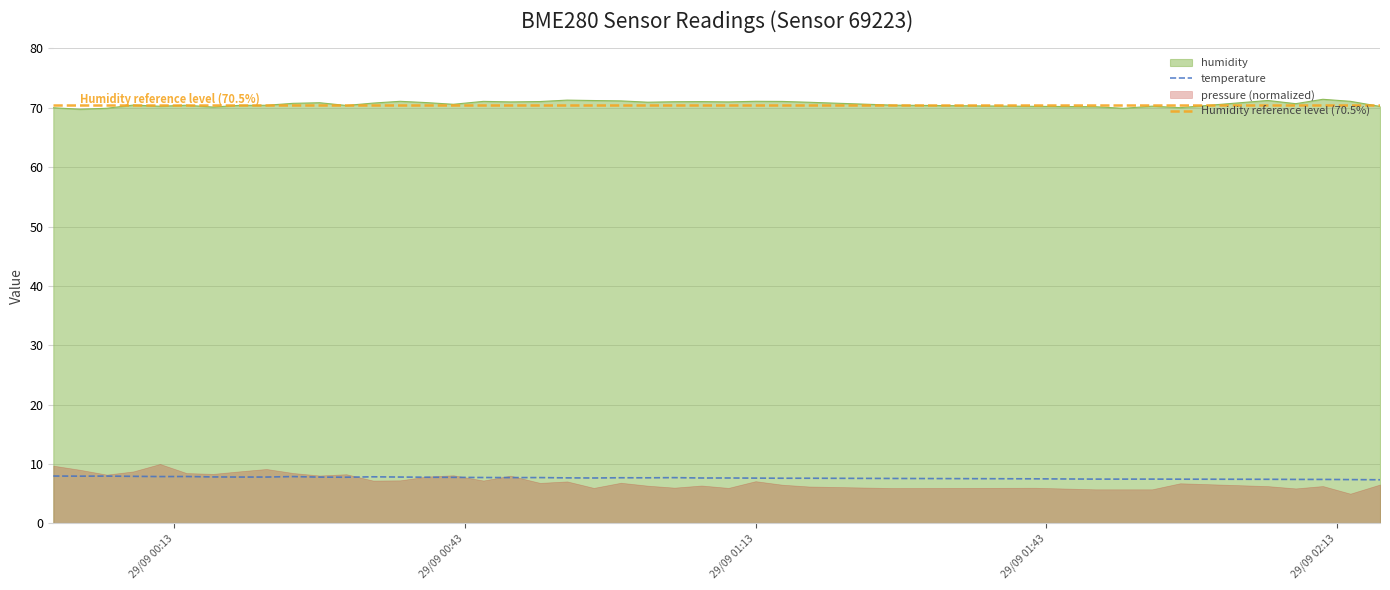

Is it true that humidity equals 70.3 at 2022-09-29T00:11:31?

True